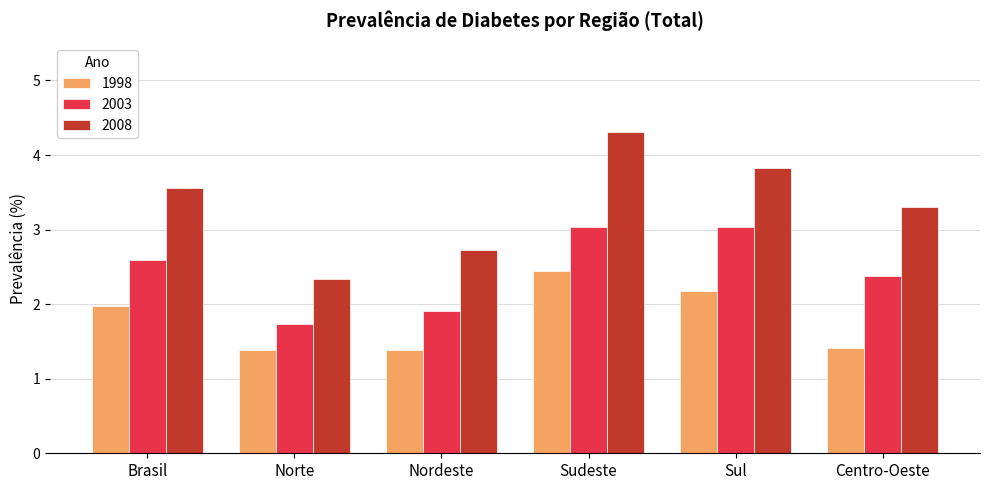

What is the minimum value shown in the chart?

1.4